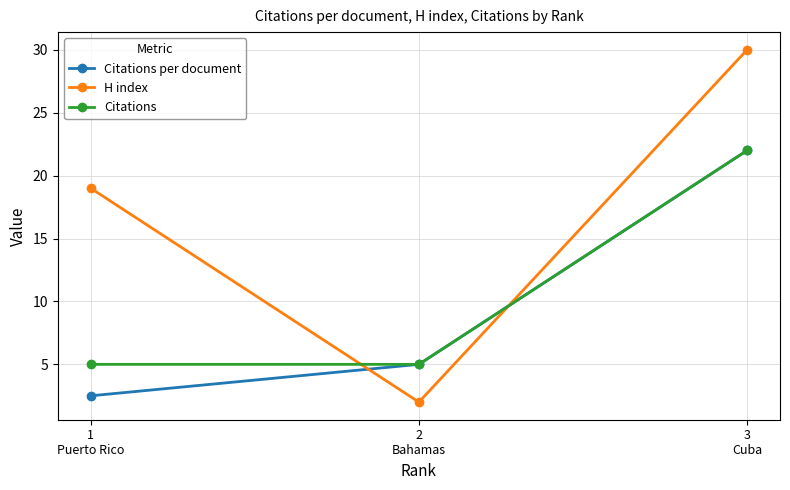

At which category does the chart reach its peak across all series?

3
Cuba